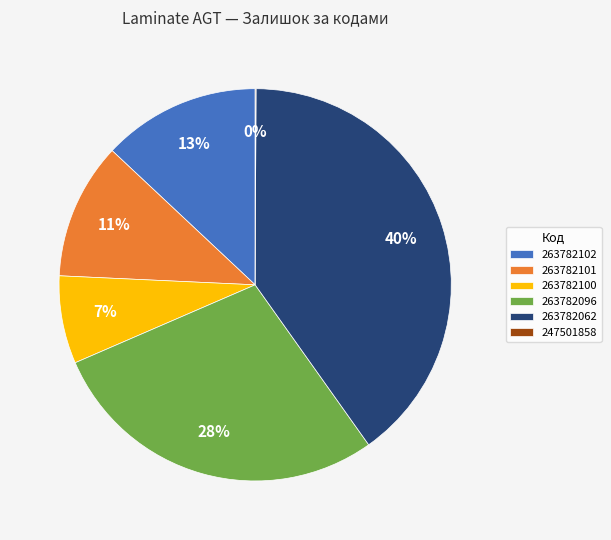

Is it true that 263782102 is 13% of the pie?

True